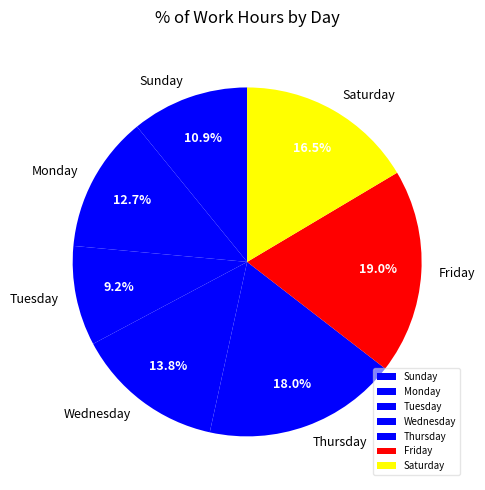

Which category has the biggest portion of the pie?

Friday